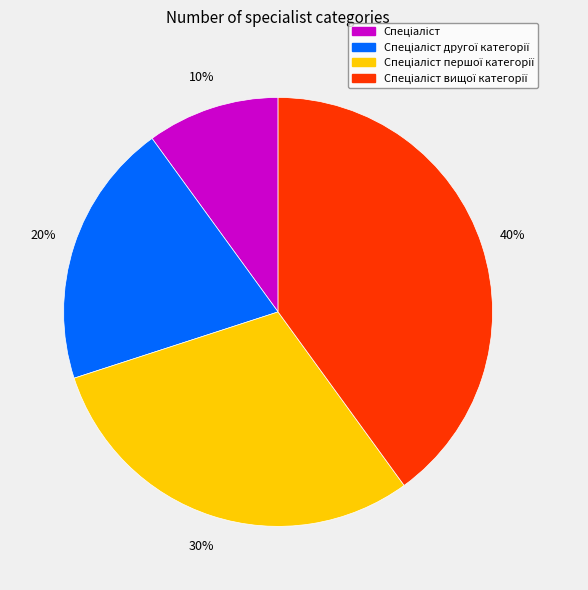

To the nearest percent, what is the difference between the largest and smallest slice percentages?

30%